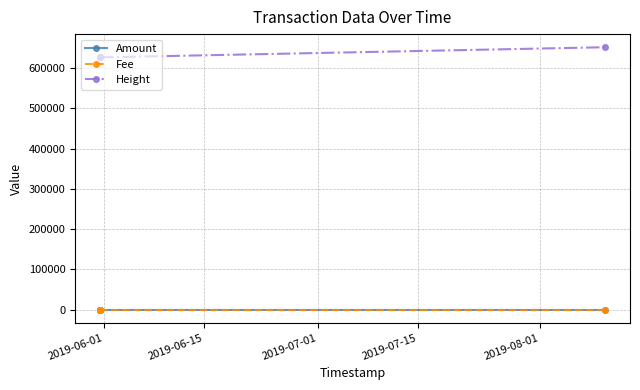

What position from the left is 2019-06-01?

1